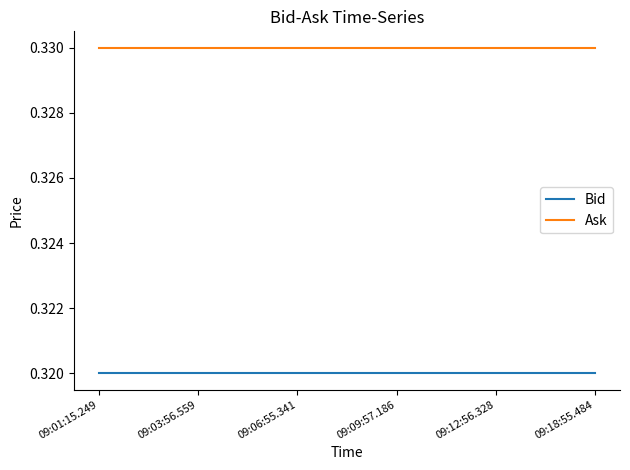

The Bid series shows 0.5 at 09:09:57.186. True or false?

False